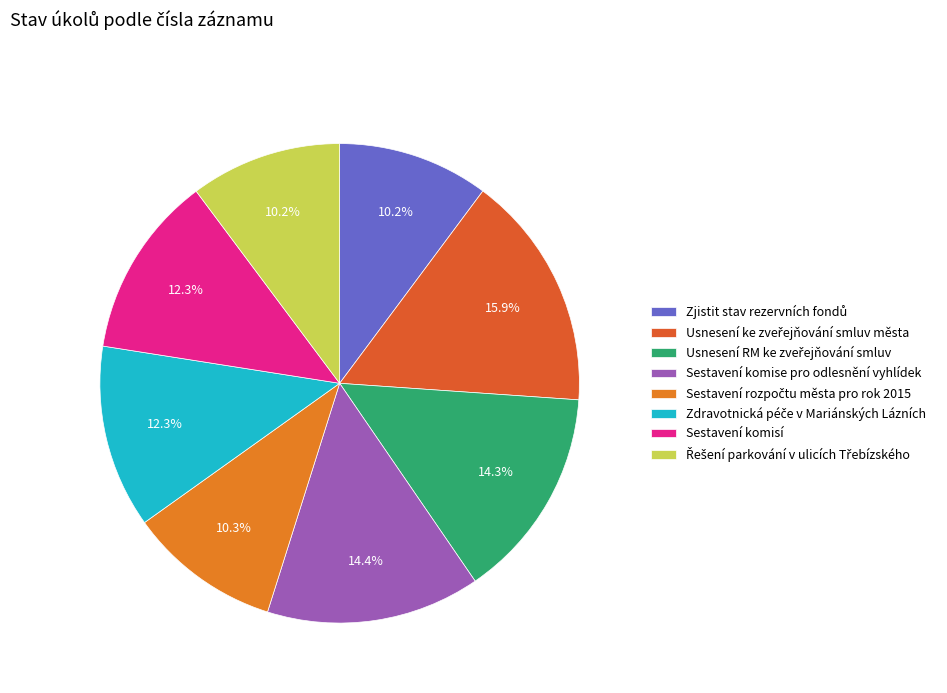

Count the number of slices in the pie.

8